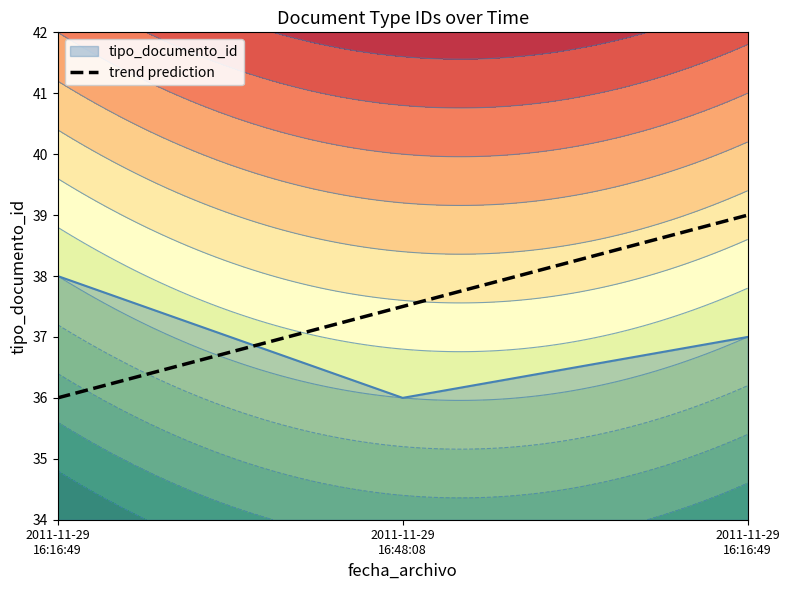

What is the greatest value displayed?

38